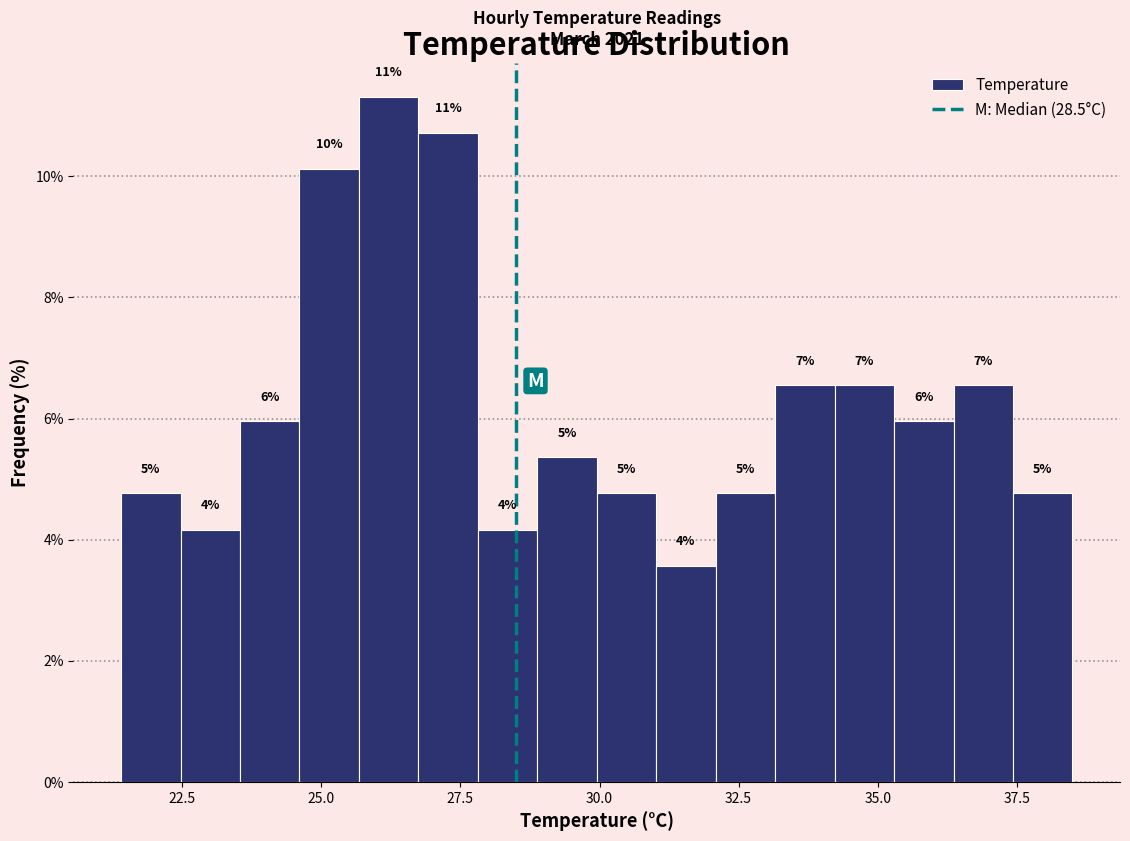

Read against the x-axis, roughly where is the centre of the tallest bar?

26.0